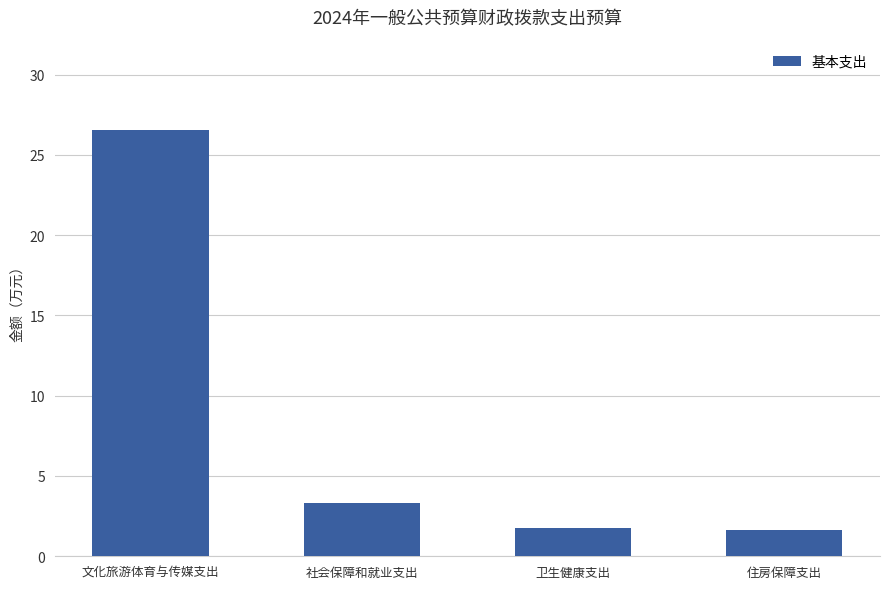

How many bars are there in total?

4